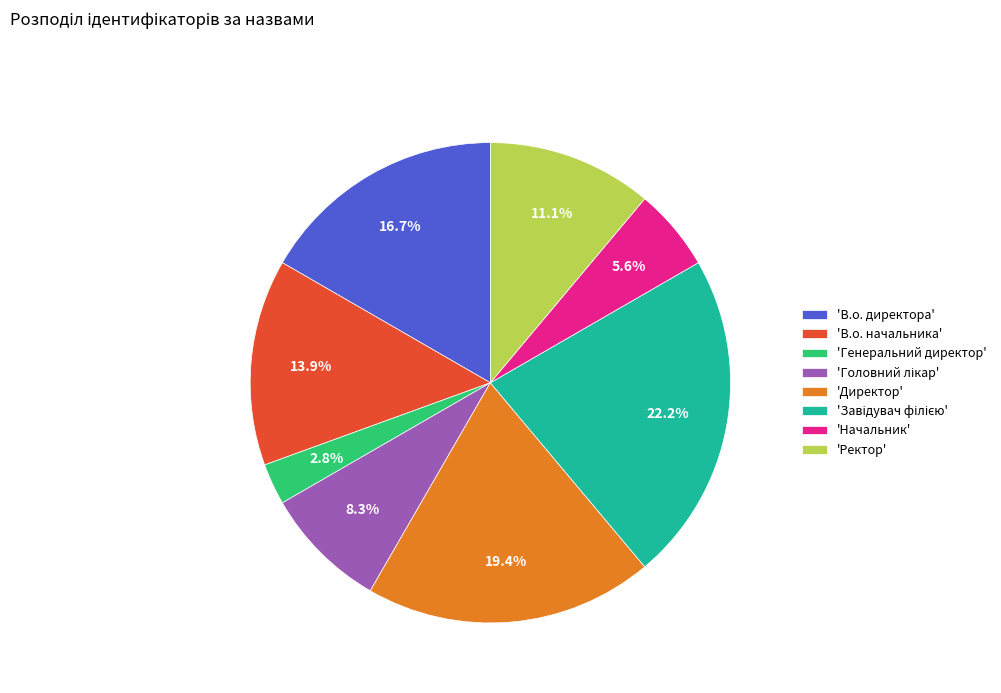

Which category has the smallest portion of the pie?

'Генеральний директор'